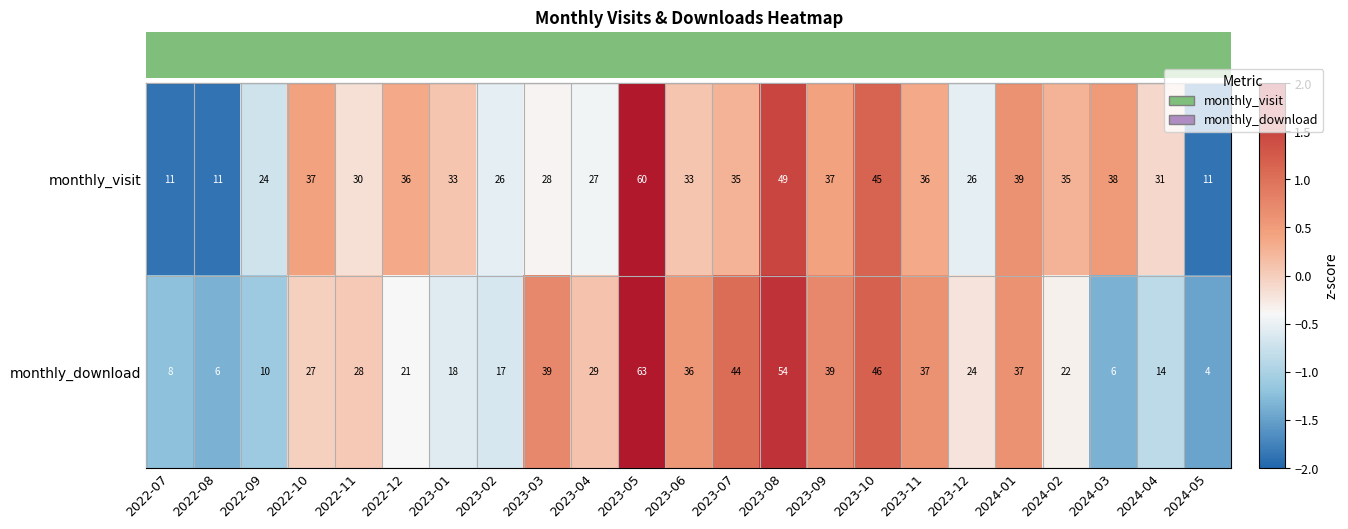

What is the total value across all series at 2023-11?

73